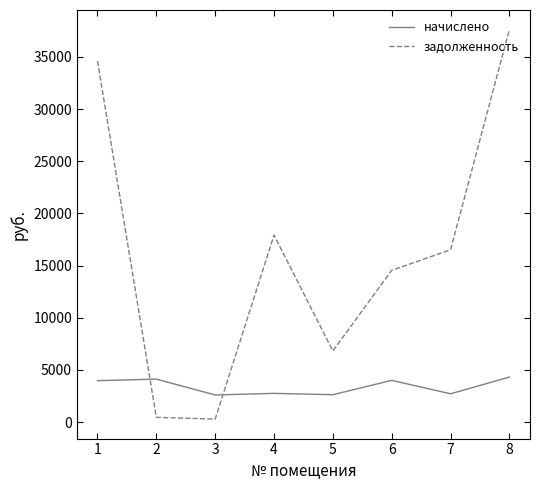

What is the total value across all series at 6?

18550.4